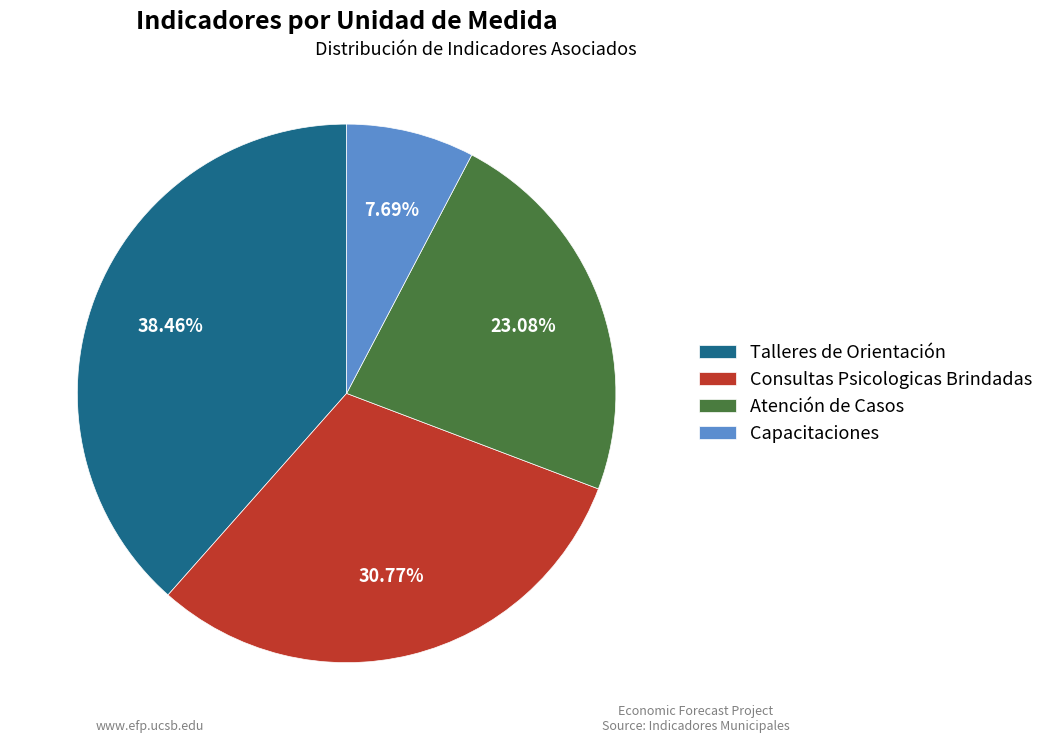

Between Atención de Casos and Consultas Psicologicas Brindadas, which is larger?

Consultas Psicologicas Brindadas